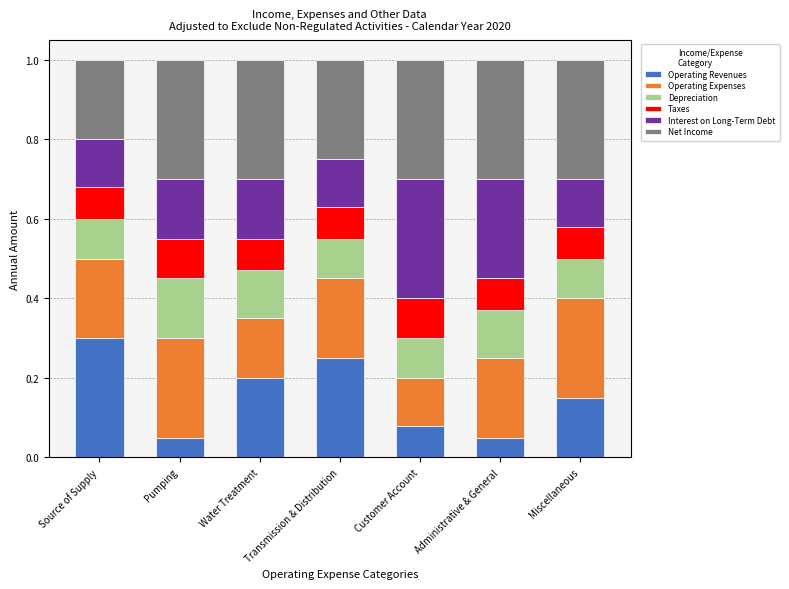

The value of Operating Revenues at Source of Supply is 0.4. True or false?

False